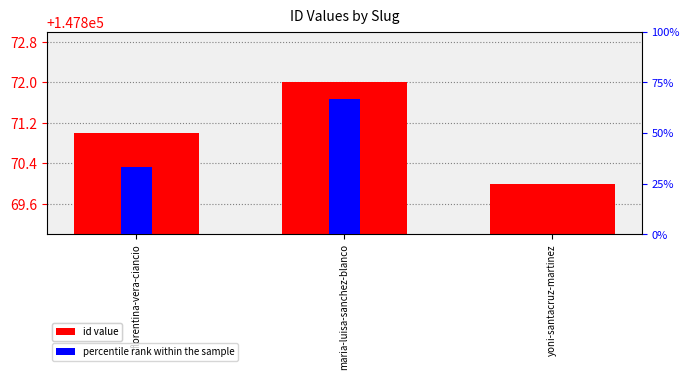

Reading right to left, list all the values displayed in this chart.

id value: yoni-santacruz-martinez=147870.0	maria-luisa-sanchez-blanco=147872.0	florentina-vera-ciancio=147871.0
percentile rank within the sample: yoni-santacruz-martinez=0.0	maria-luisa-sanchez-blanco=66.7	florentina-vera-ciancio=33.3